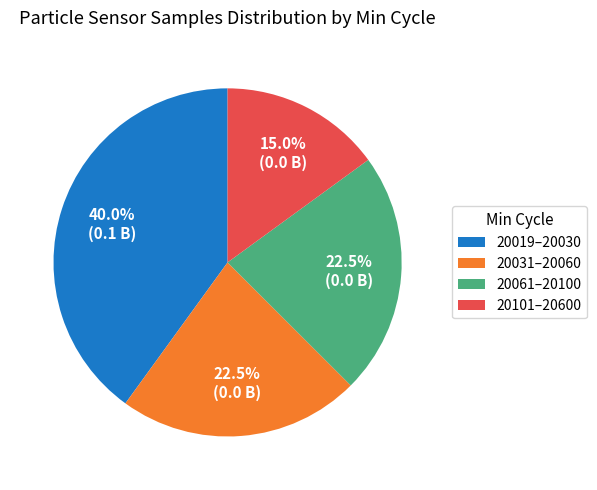

How many segments does this pie chart have?

4